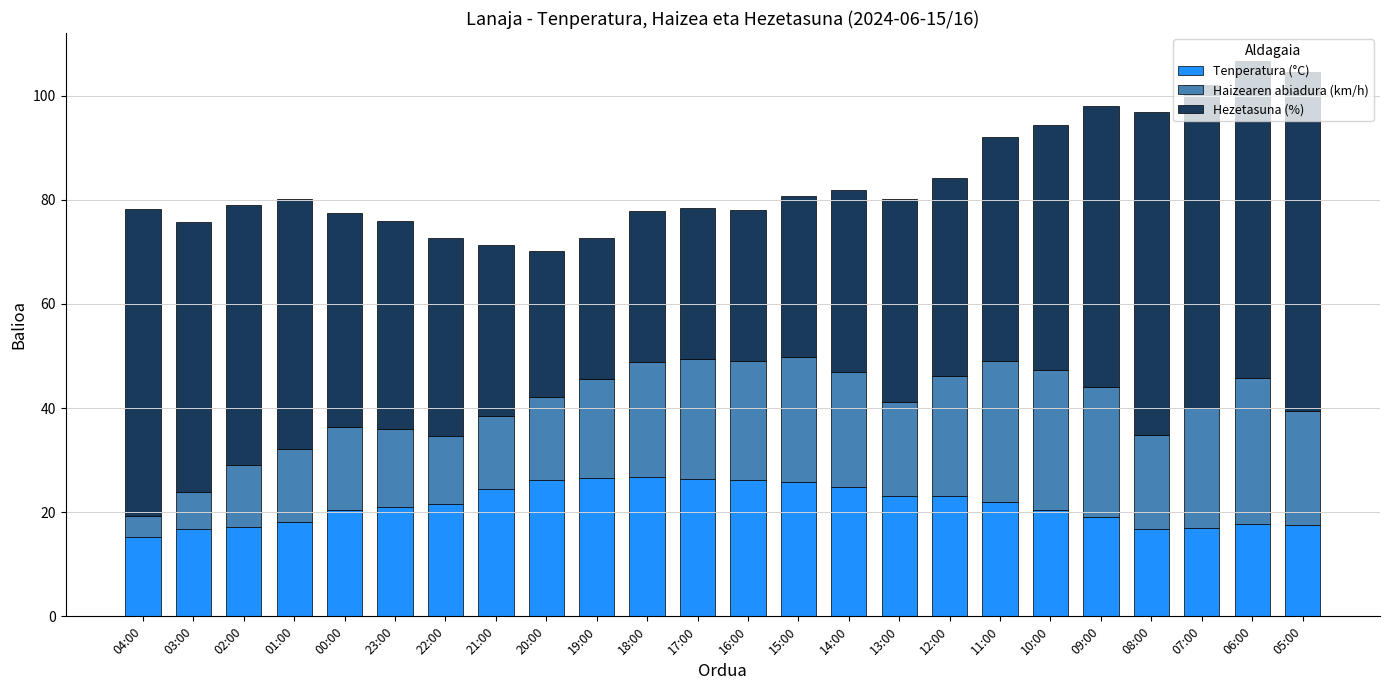

Is it true that Tenperatura (°C) equals 22.0 at 11:00?

True